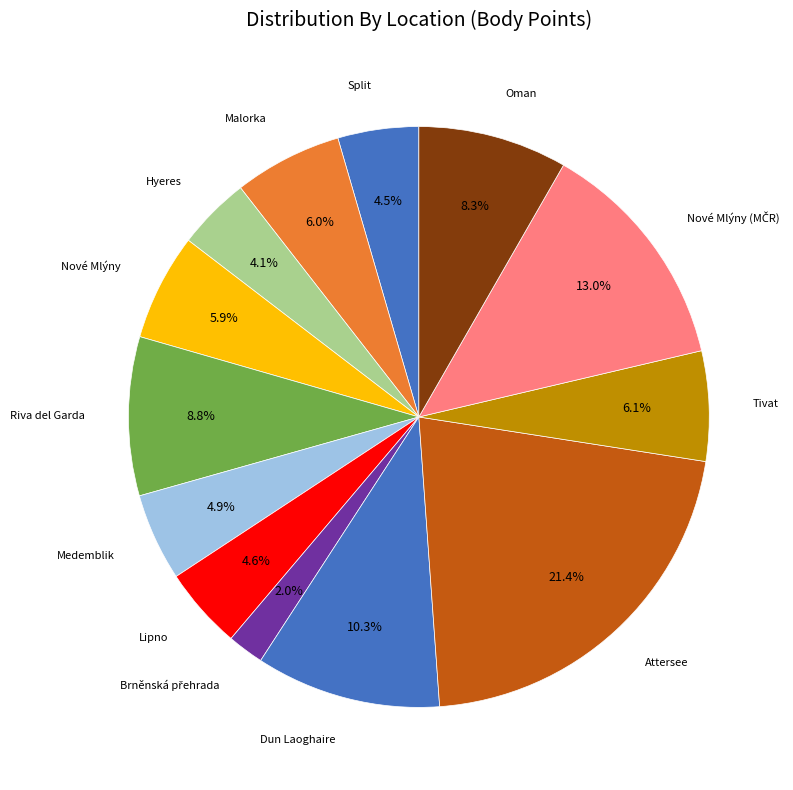

How many slices are in this pie chart?

13